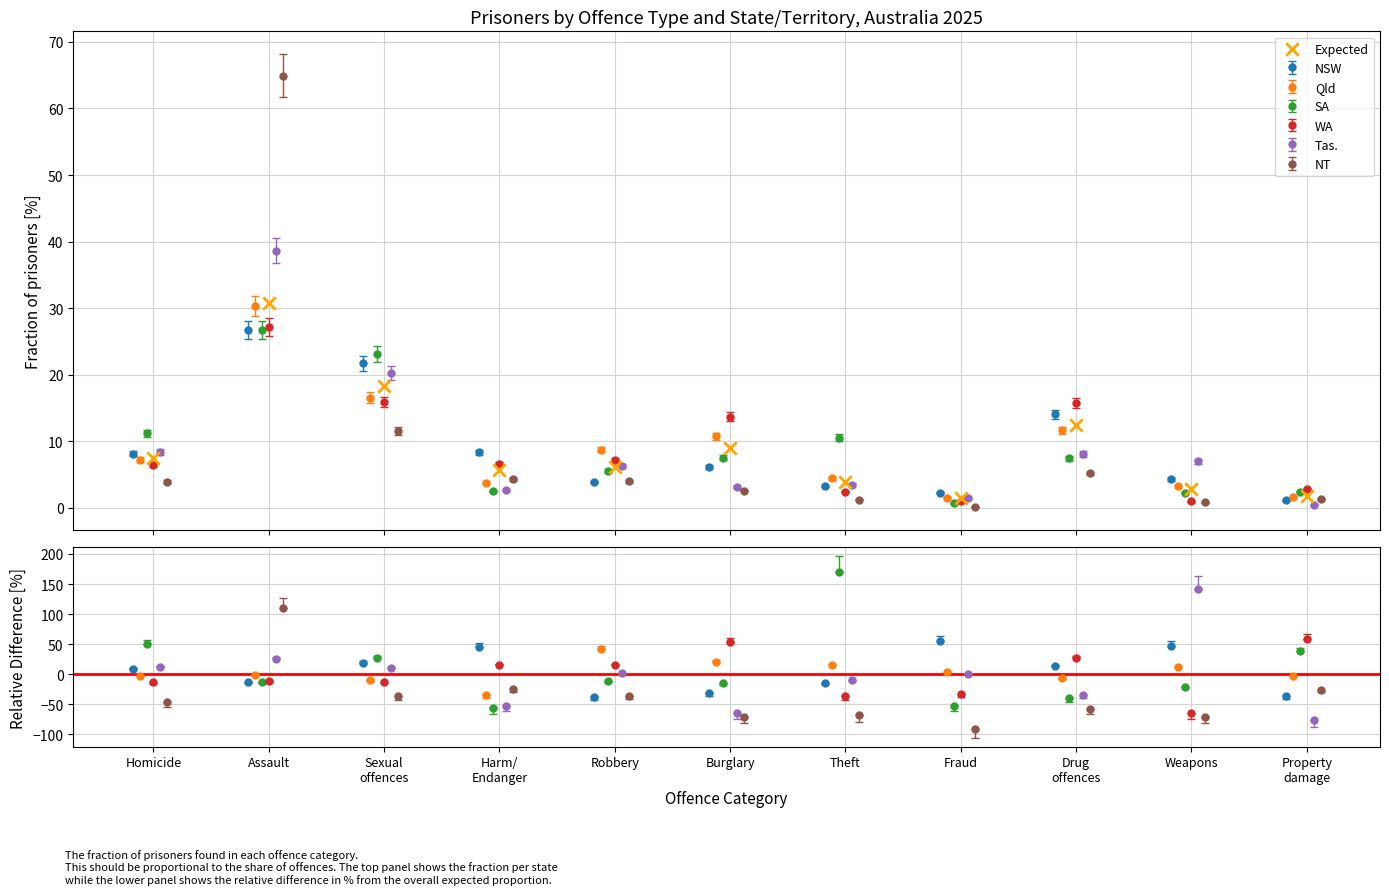

What is the ratio of the value at Property
damage to the value at Fraud?

1.2